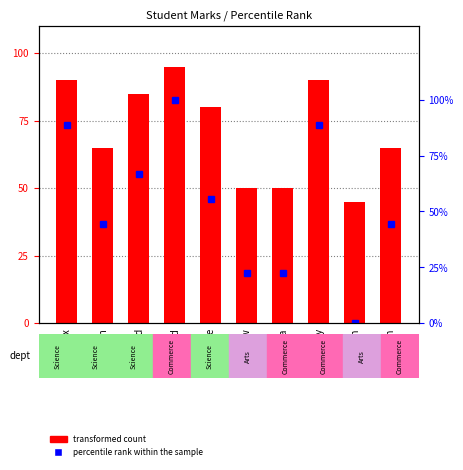

Reading right to left, transcribe all the data shown in this chart.

transformed count: 65.0	45.0	90.0	50.0	50.0	80.0	95.0	85.0	65.0	90.0
percentile rank within the sample: 44.4	0.0	88.9	22.2	22.2	55.6	100.0	66.7	44.4	88.9